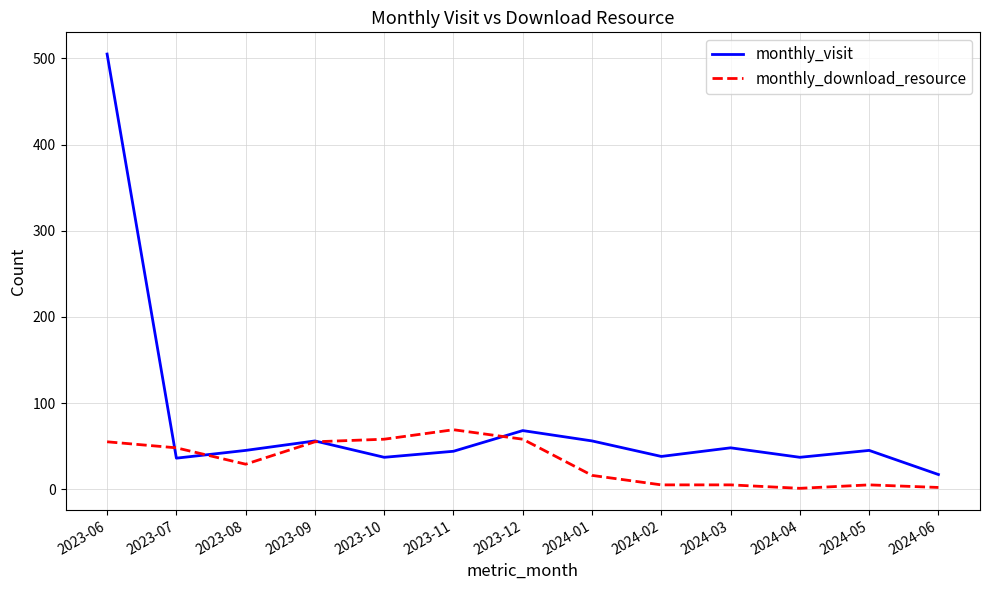

How many lines are shown in the chart?

2